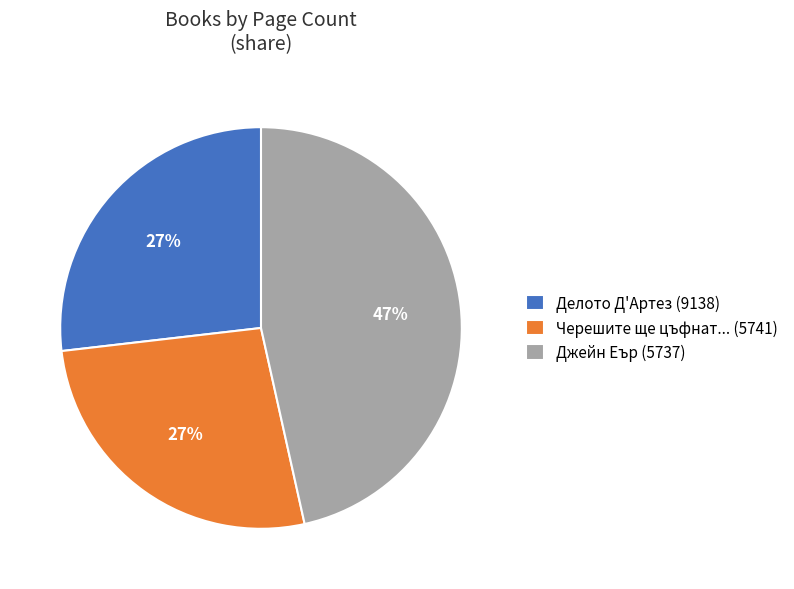

Between Джейн Еър (5737) and Черешите ще цъфнат... (5741), which is larger?

Джейн Еър (5737)